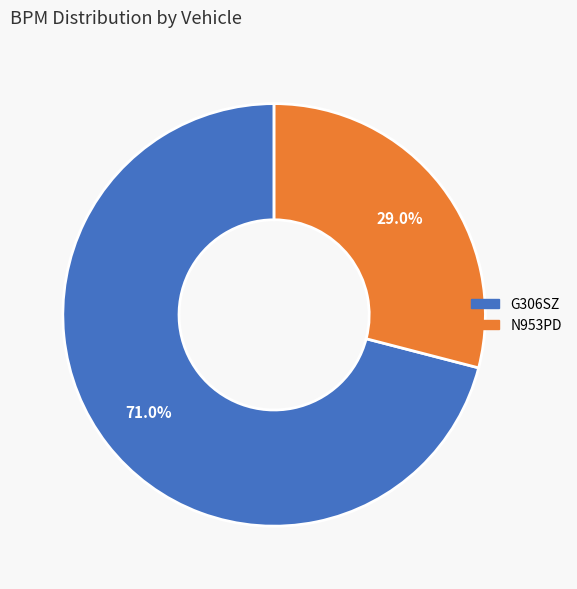

What percentage is NOT represented by N953PD?

71.0%